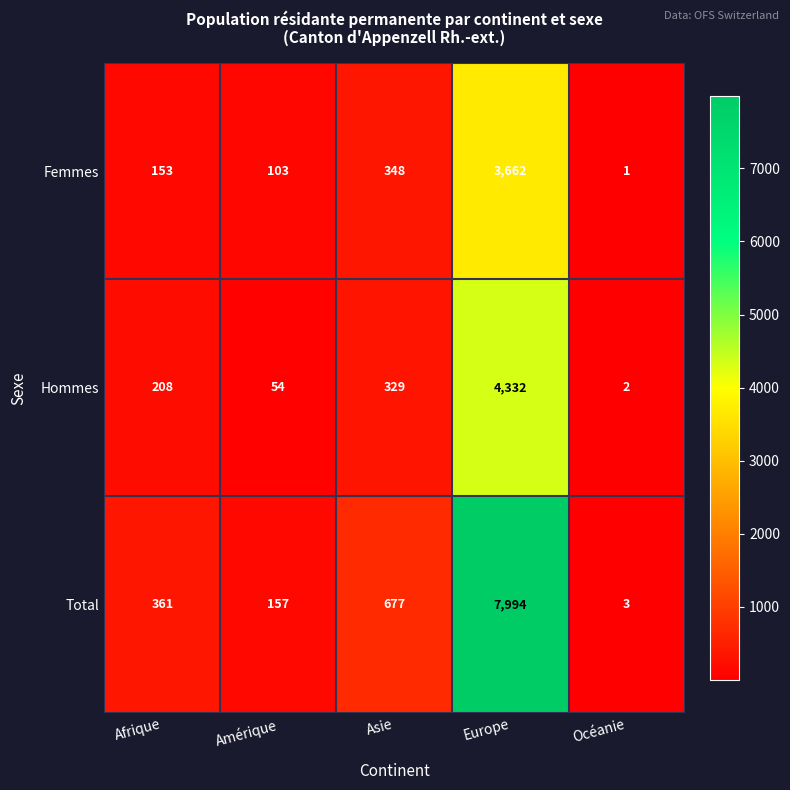

What is the total value across all series at Amérique?

314